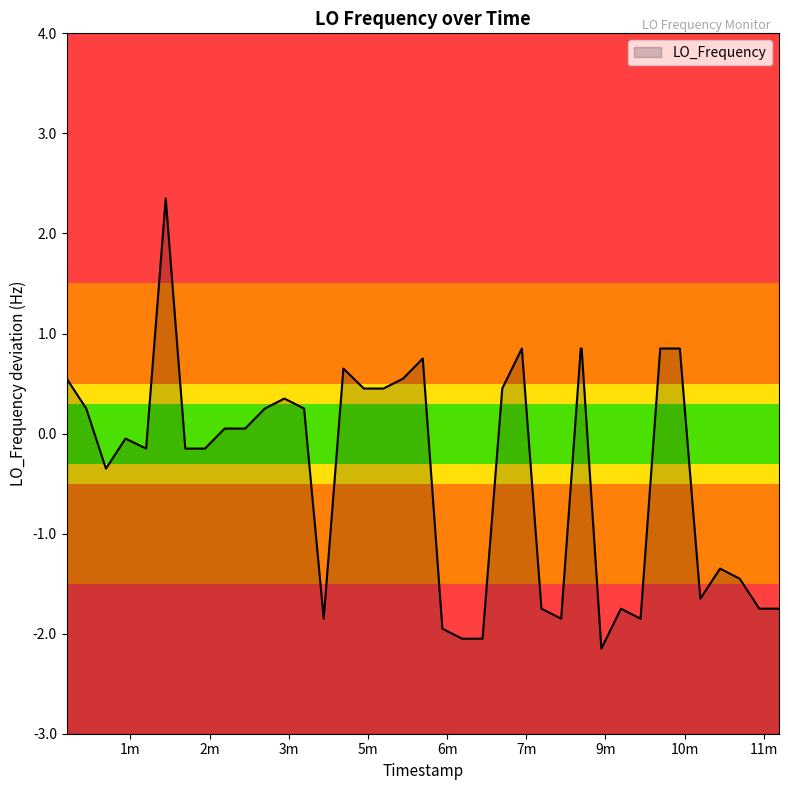

At which label does the data first exceed 0?

1605920415.6